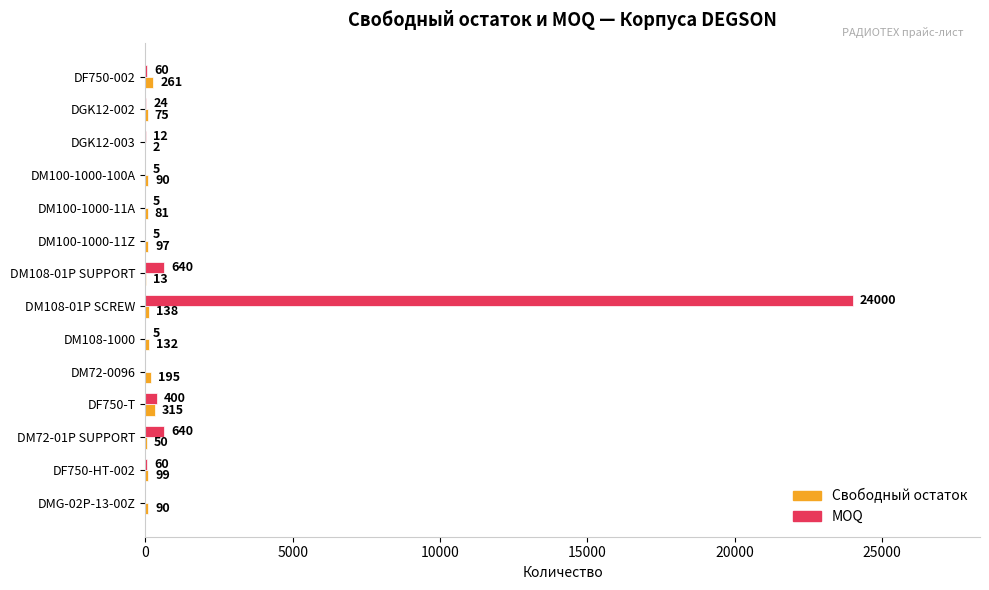

What is the maximum value shown in the chart?

24000